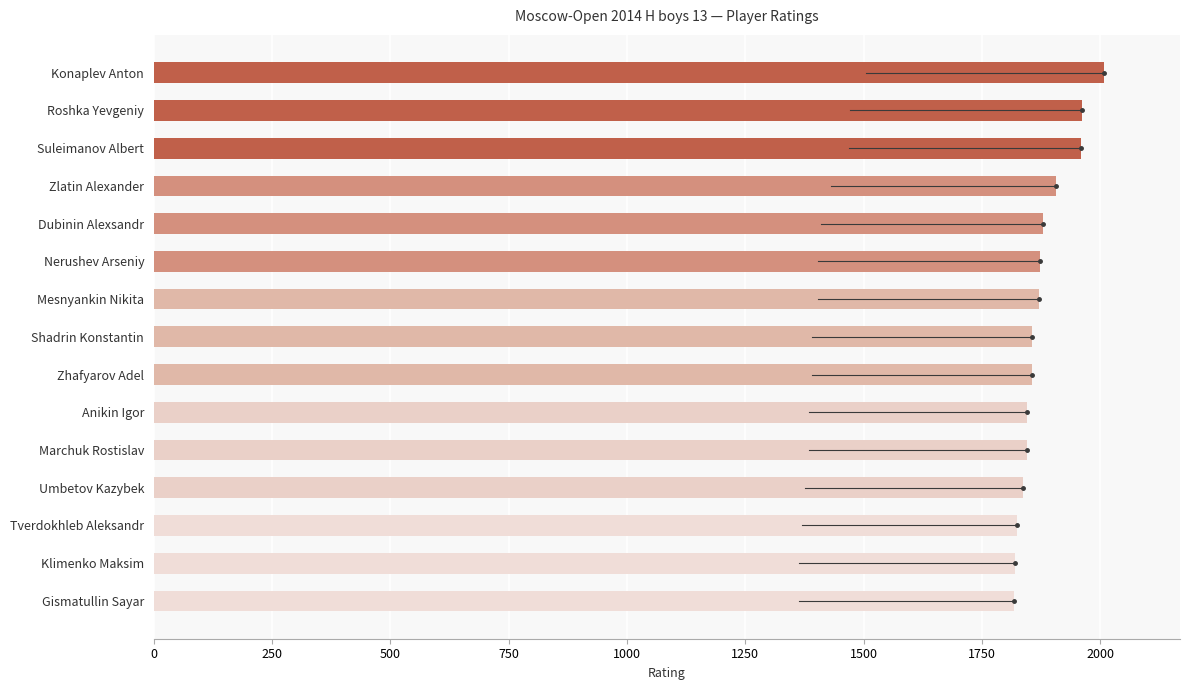

How many series are shown in this chart?

1